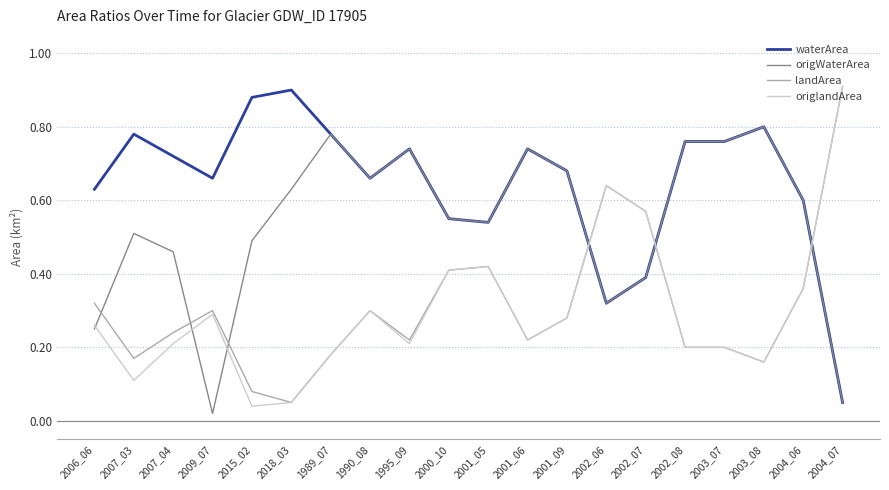

After their last crossing, which series has the higher values: landArea or waterArea?

landArea